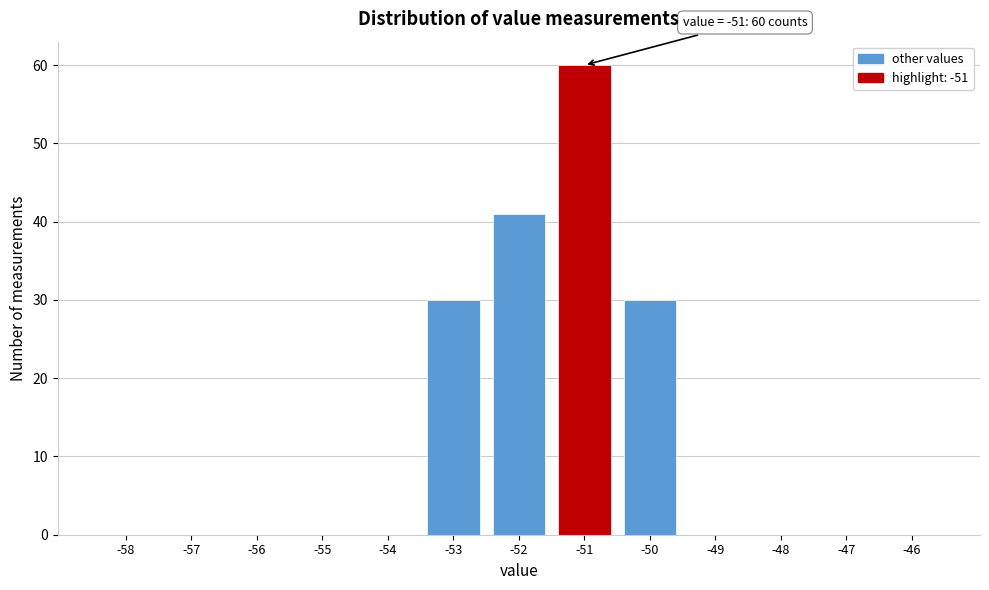

Which range on the x-axis has the tallest bar?

-51.5 to -50.5